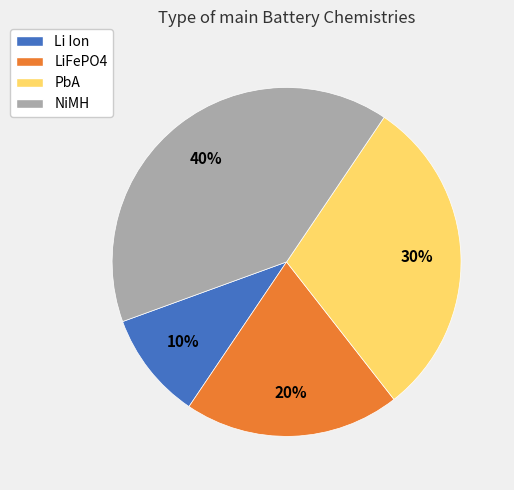

Is the sum of Li Ion and PbA greater than half?

No